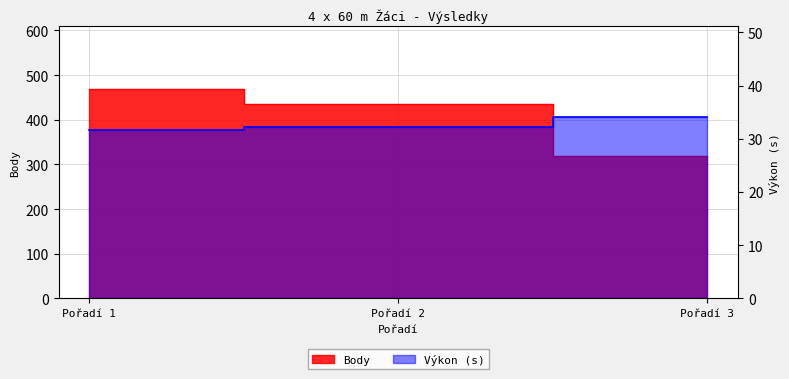

Is it true that Výkon equals 46.8 at Pořadí 3?

False